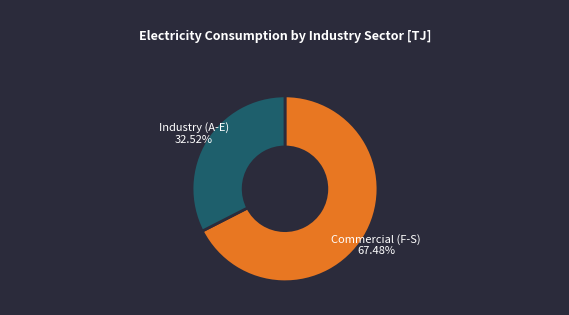

Do Commercial (F-S) and Industry (A-E) together represent more than half of the pie?

Yes